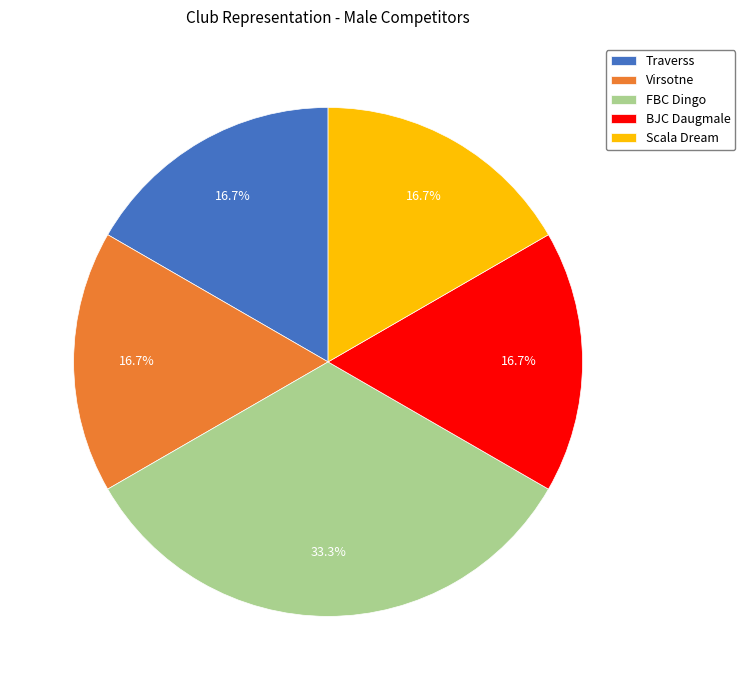

What percentage is the Scala Dream slice, to the nearest percent?

17%